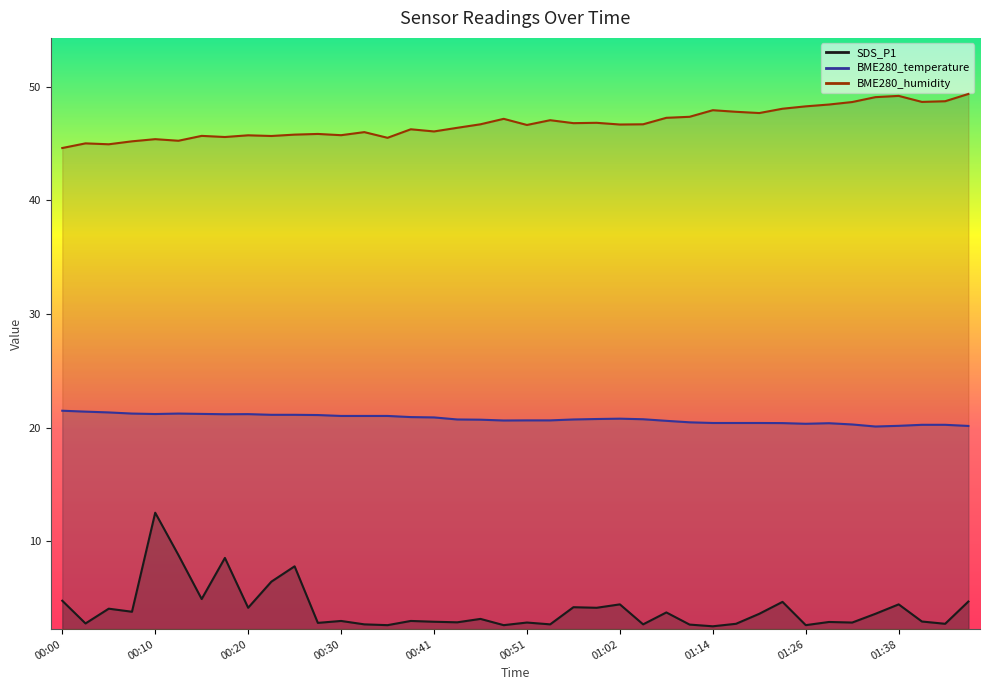

What is the value of the BME280_humidity point at the 17th from the left?

46.1